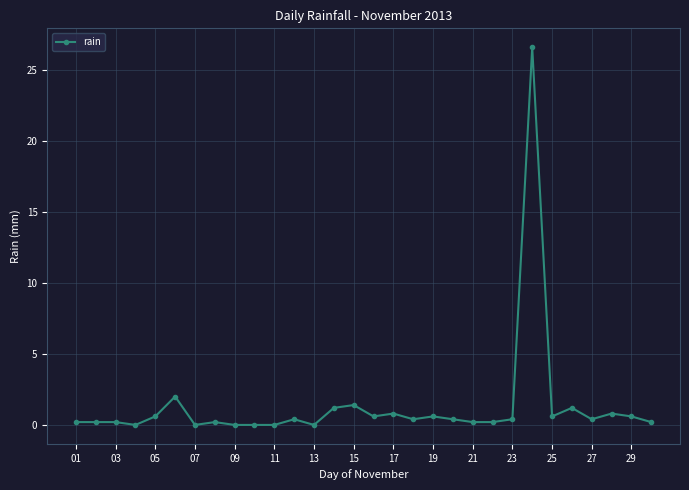

What is the greatest value displayed?

26.6